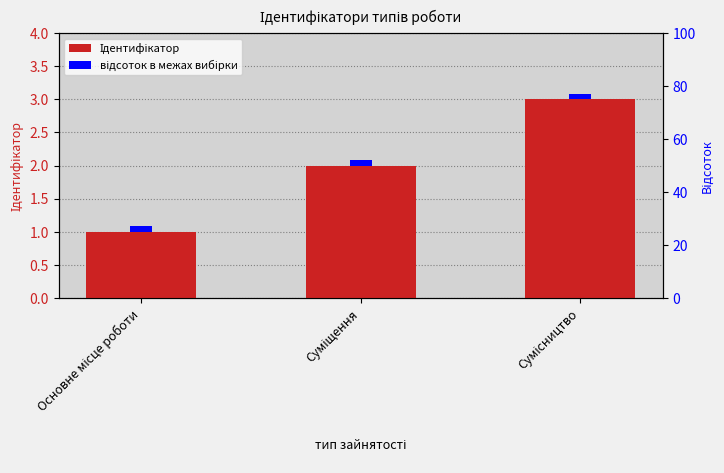

At which category is the sum across all series the highest?

Сумісництво